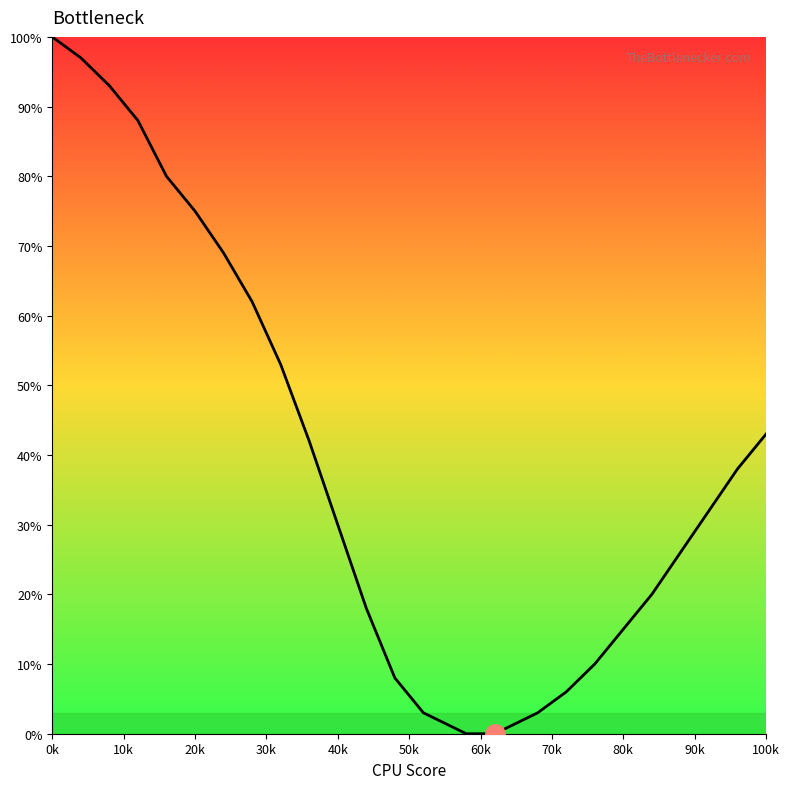

What is the greatest value displayed?

100